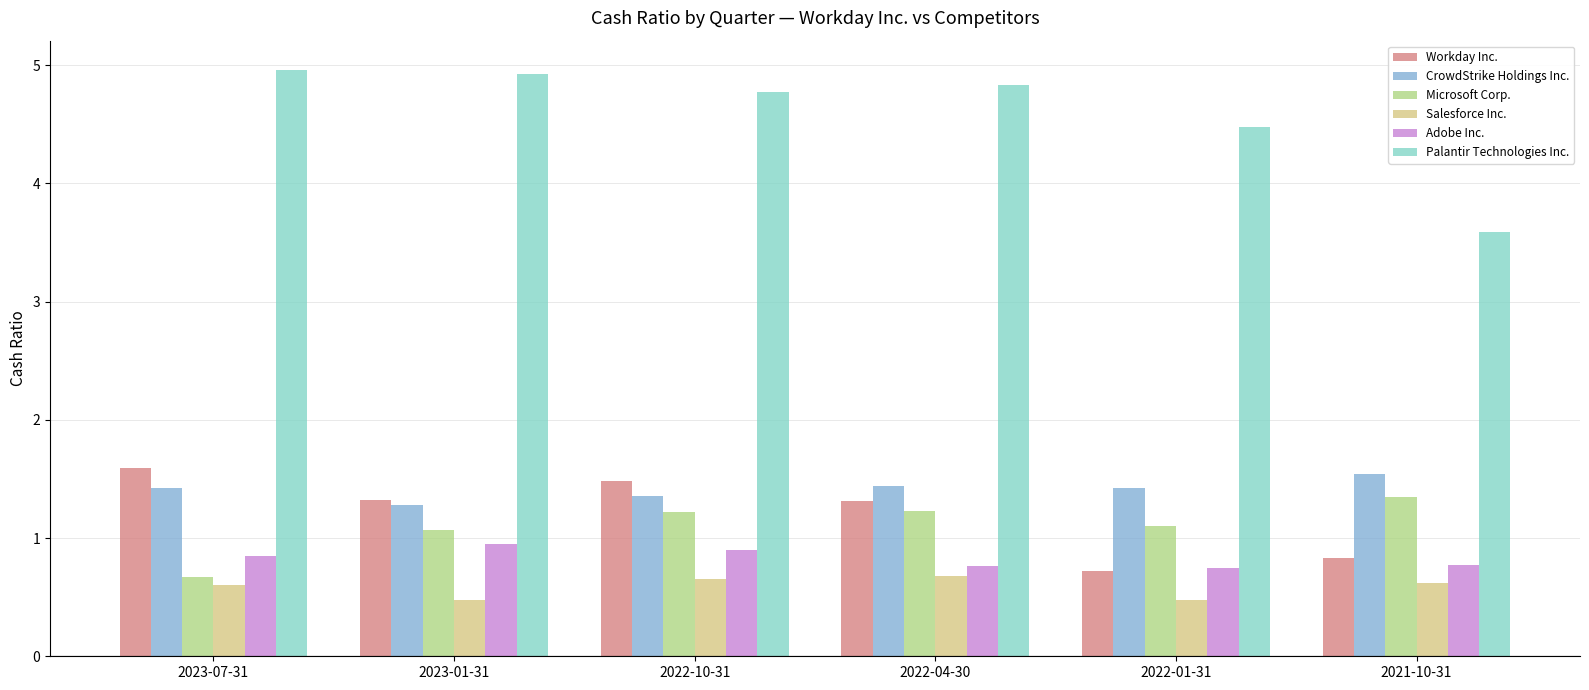

Where does the Palantir Technologies Inc. series first go above 4?

2023-07-31